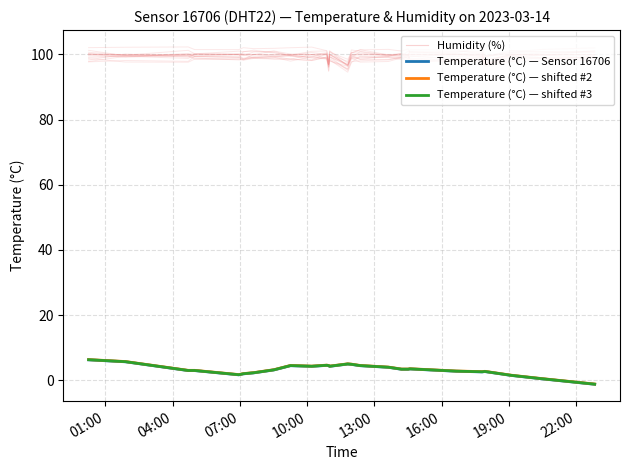

Is the value of Temperature (°C) — shifted #3 at 19:00 greater than the value of Temperature (°C) — shifted #2 at 07:00?

No